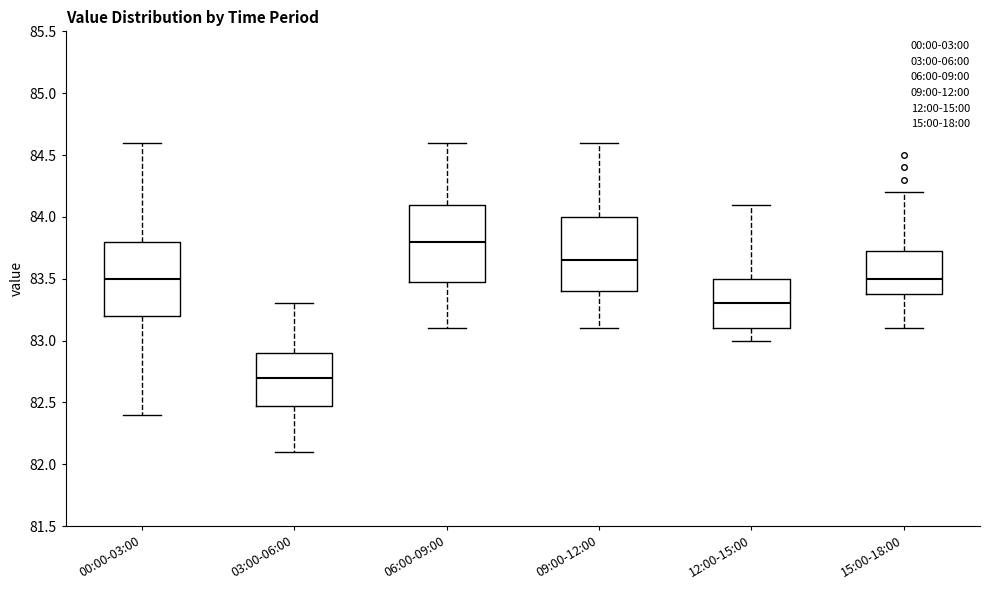

Reading left to right, transcribe this box plot: for each box, give where its median line is, the range the box spans, and where its two whiskers end, as read against the y-axis. The values are not printed on the chart, so give them approximately, as read against the axis.

00:00-03:00: median 83.50, box 83.20 to 83.80, whiskers 82.40 to 84.60
03:00-06:00: median 82.70, box 82.50 to 82.90, whiskers 82.10 to 83.30
06:00-09:00: median 83.80, box 83.50 to 84.10, whiskers 83.10 to 84.60
09:00-12:00: median 83.65, box 83.40 to 84.00, whiskers 83.10 to 84.60
12:00-15:00: median 83.30, box 83.10 to 83.50, whiskers 83.00 to 84.10
15:00-18:00: median 83.50, box 83.40 to 83.75, whiskers 83.10 to 84.20